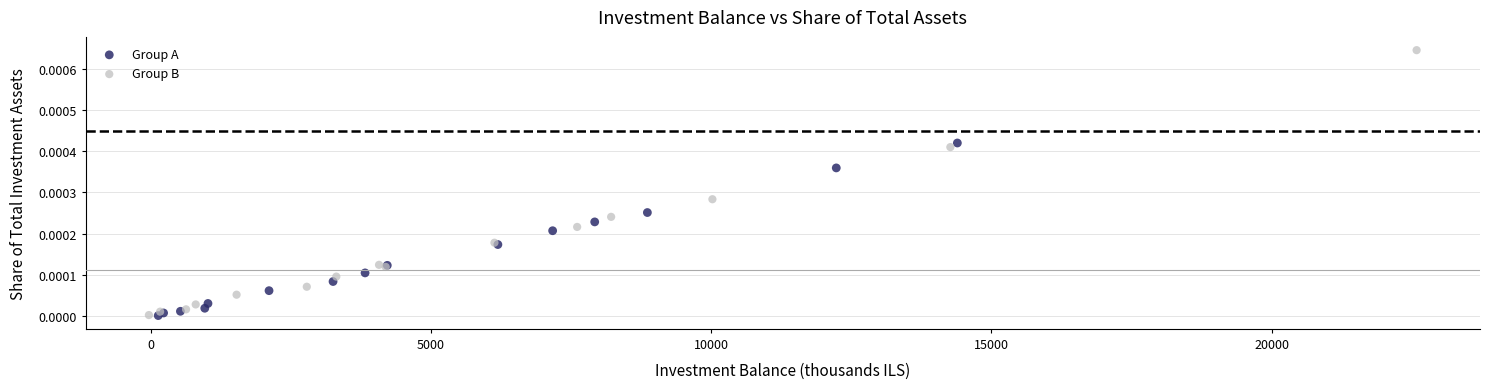

Which series reaches the maximum Y coordinate?

Group B